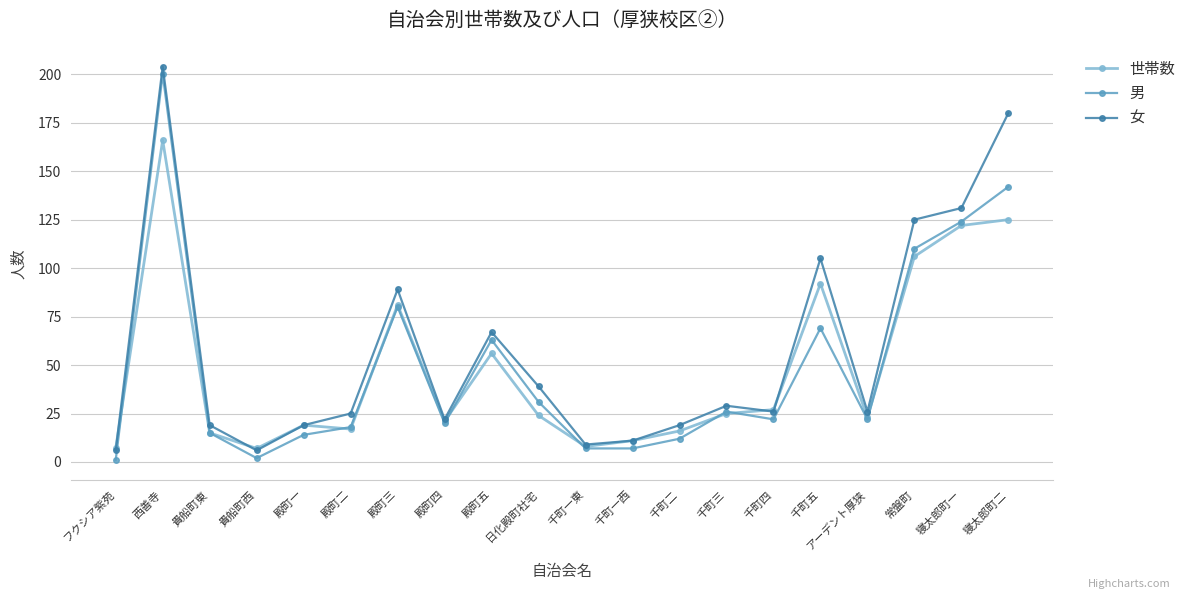

Is it true that 世帯数 equals 8 at 貴船町東?

False